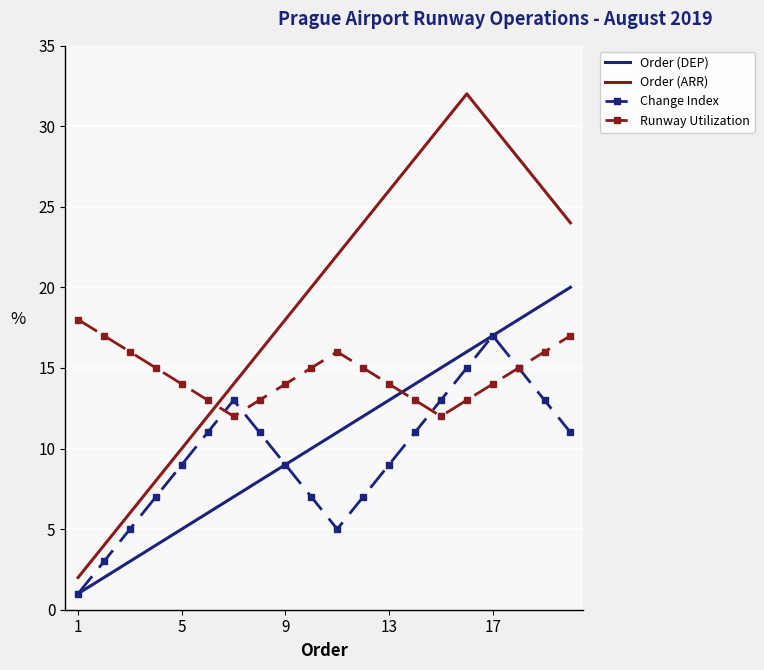

True or false: Order (DEP) and Order (ARR) cross at least once.

False